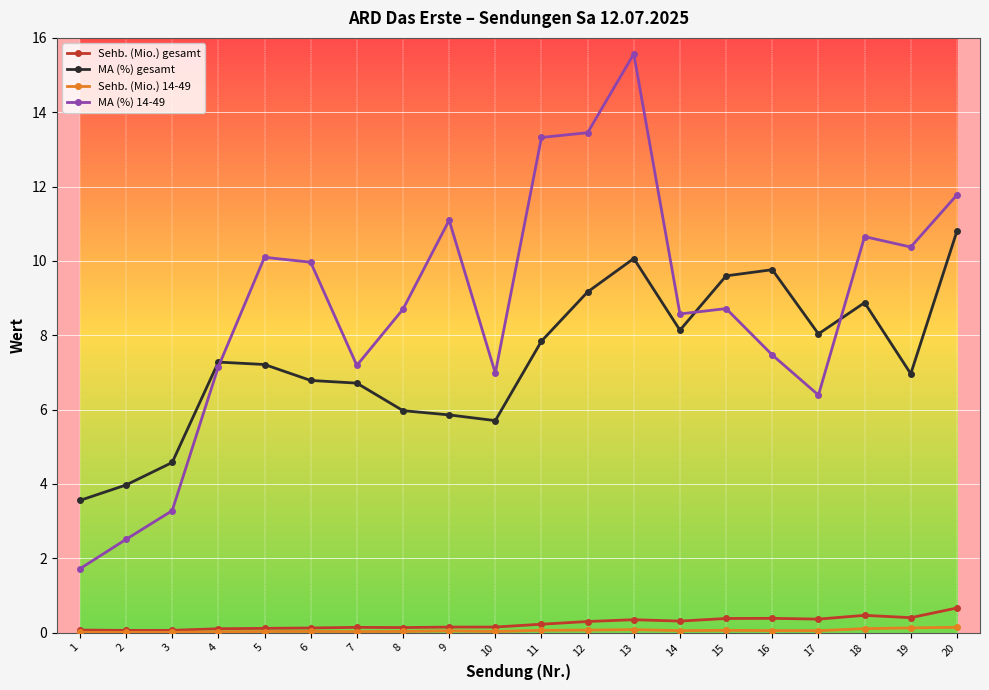

Which series has the largest range (max minus min)?

MA (%) 14-49